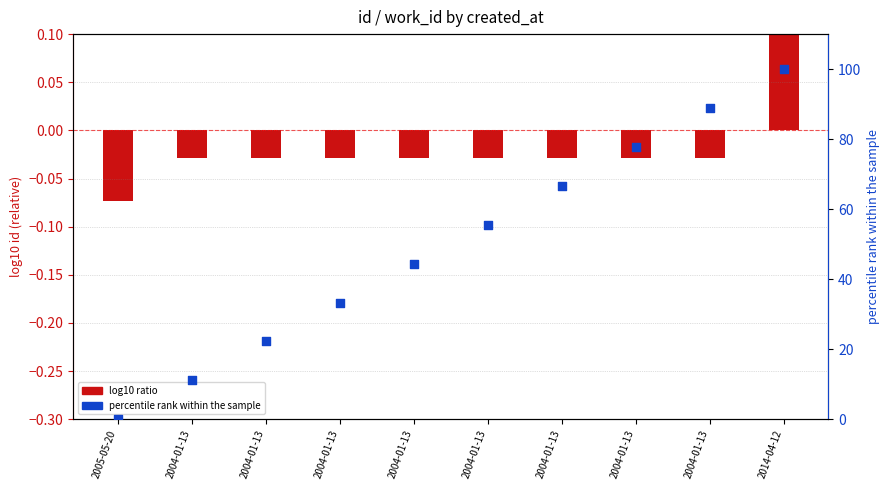

What is the ratio of the value at 2004-01-13 to the value at 2004-01-13?

7.0